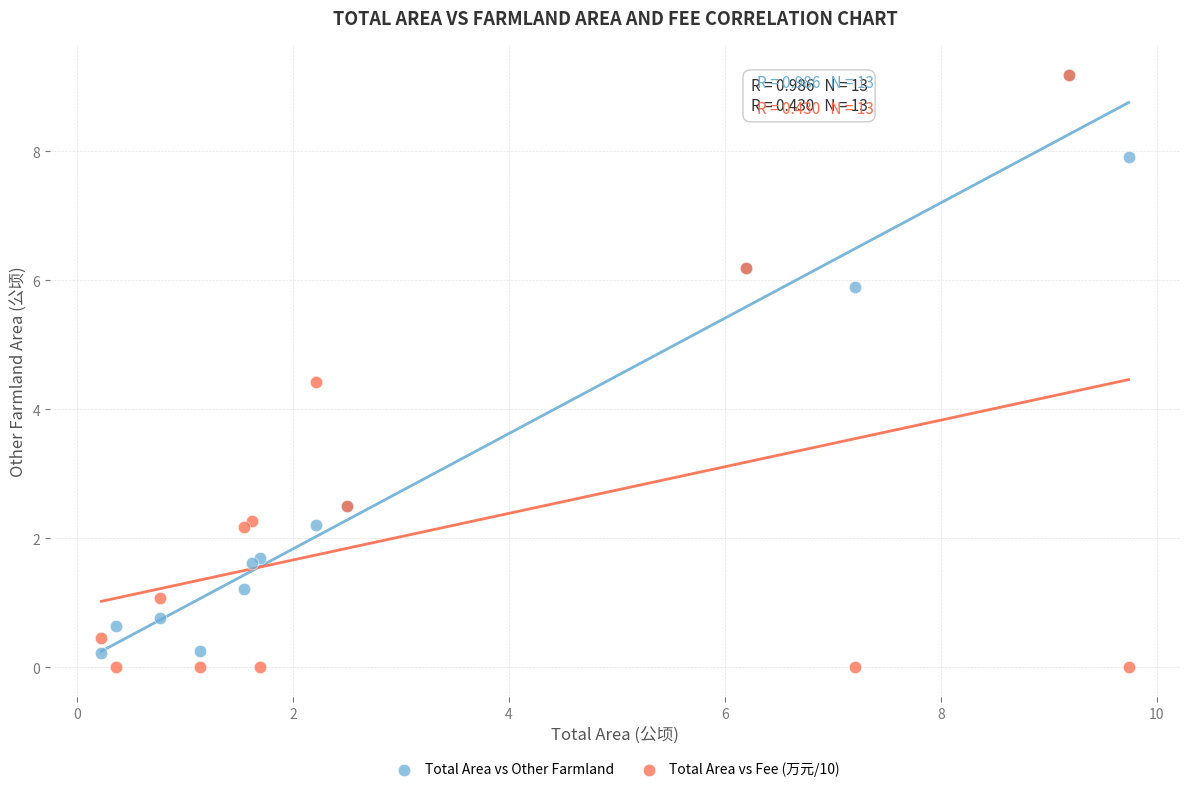

In the Total Area vs Other Farmland series, what Y value is closest to 4?

2.5